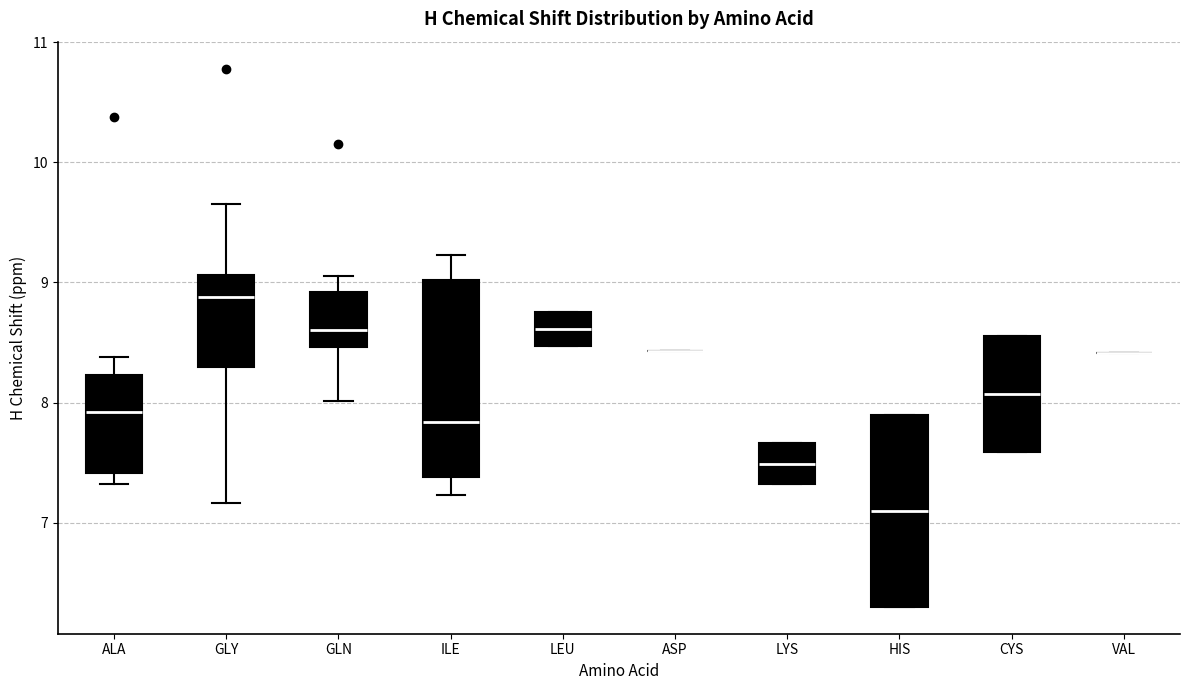

Reading left to right, transcribe this box plot: for each box, give where its median line is, the range the box spans, and where its two whiskers end, as read against the y-axis. The values are not printed on the chart, so give them approximately, as read against the axis.

ALA: median 7.9, box 7.4 to 8.2, whiskers 7.3 to 8.4
GLY: median 8.9, box 8.3 to 9.1, whiskers 7.2 to 9.7
GLN: median 8.6, box 8.5 to 8.9, whiskers 8.0 to 9.1
ILE: median 7.8, box 7.4 to 9.0, whiskers 7.2 to 9.2
LEU: median 8.6, box 8.5 to 8.8, whiskers 8.5 to 8.8
ASP: box collapsed to a line at 8.4, whiskers 8.4 to 8.4
LYS: median 7.5, box 7.3 to 7.7, whiskers 7.3 to 7.7
HIS: median 7.1, box 6.3 to 7.9, whiskers 6.3 to 7.9
CYS: median 8.1, box 7.6 to 8.6, whiskers 7.6 to 8.6
VAL: box collapsed to a line at 8.4, whiskers 8.4 to 8.4